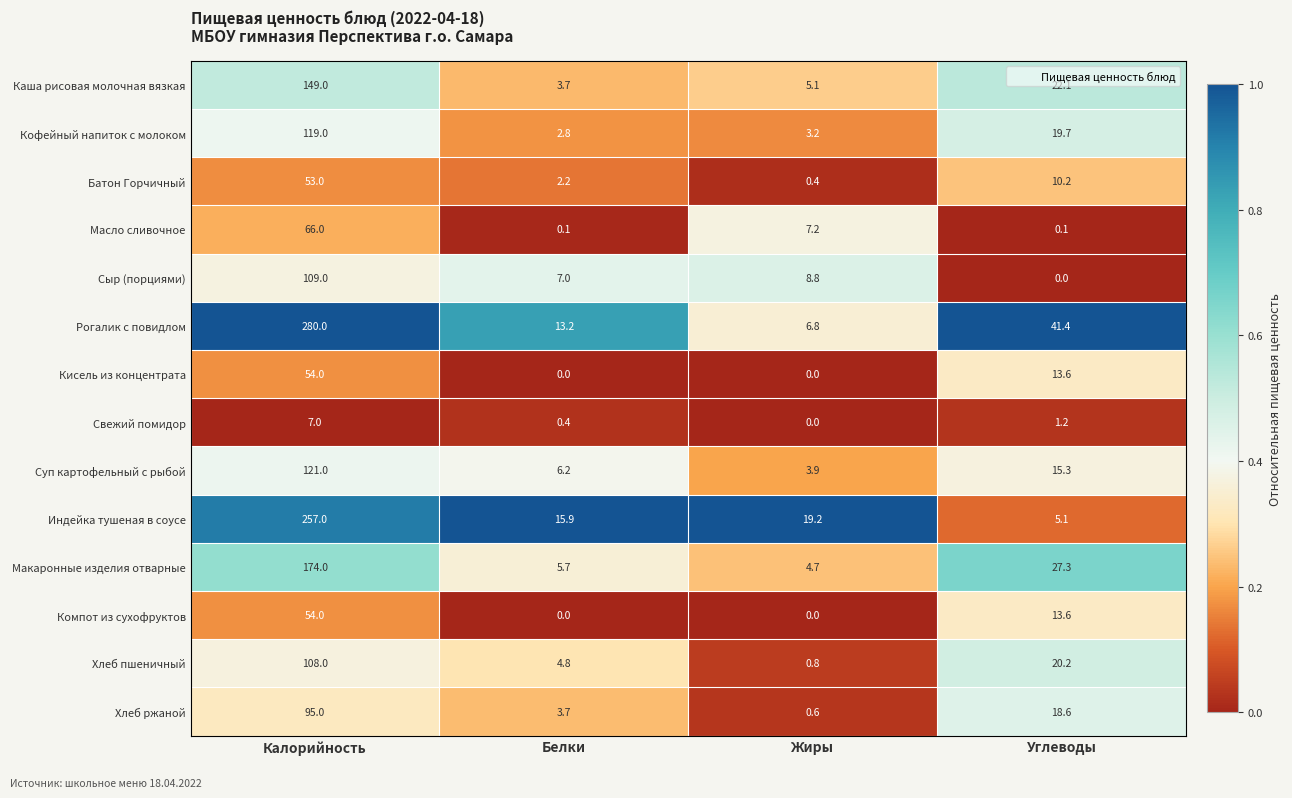

At which label does Компот из сухофруктов first exceed 13?

Калорийность